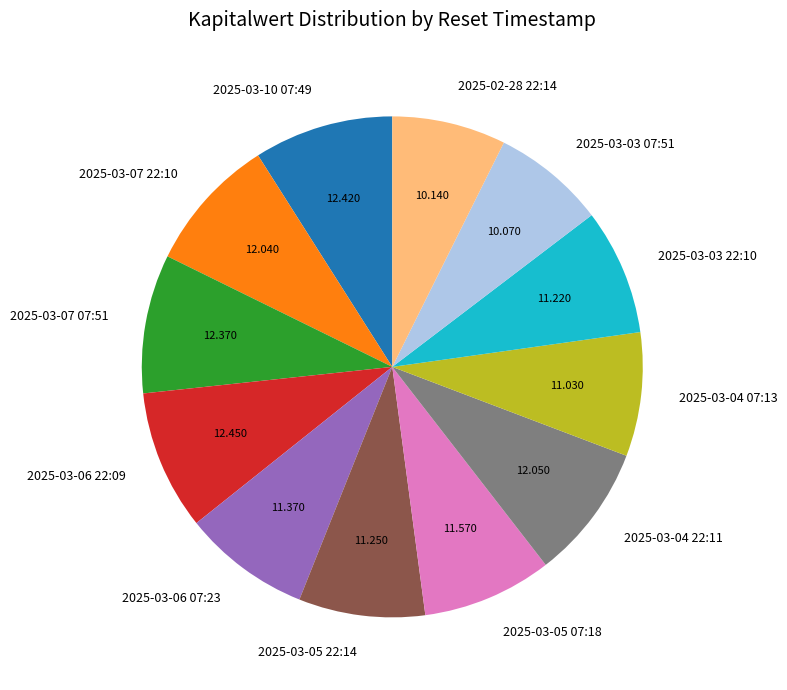

How many segments does this pie chart have?

12